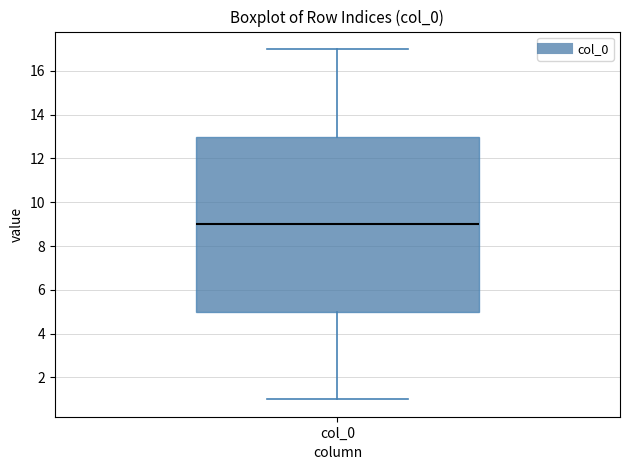

Where is the lower edge of the box for col_0 on the y-axis? The values are not printed on the chart, so give them approximately, as read against the axis.

5